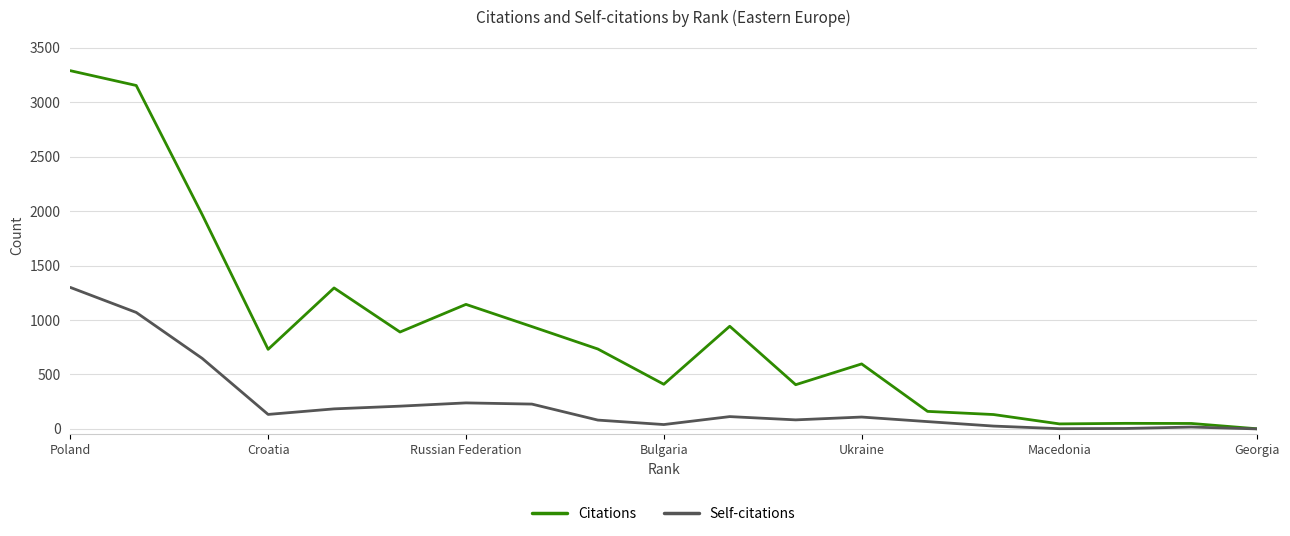

Which series has the widest spread of values?

Citations